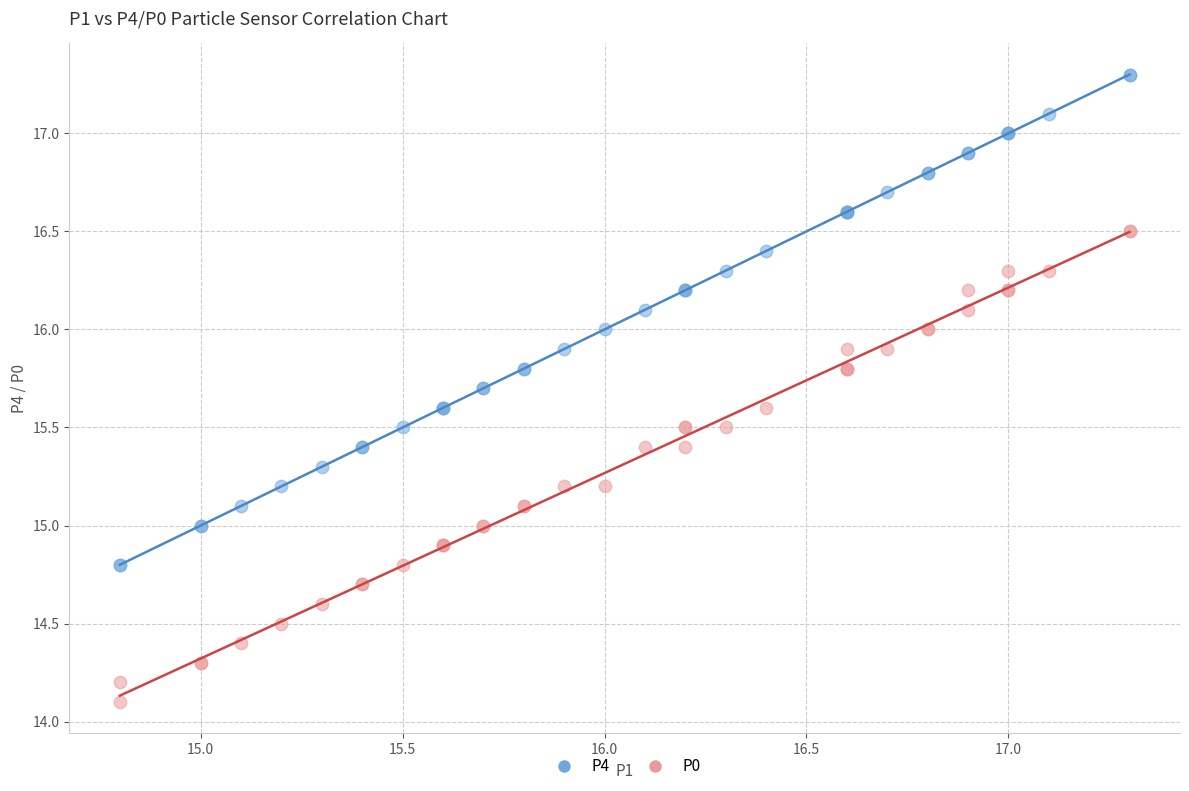

Which series has the largest Y range (max minus min)?

P4